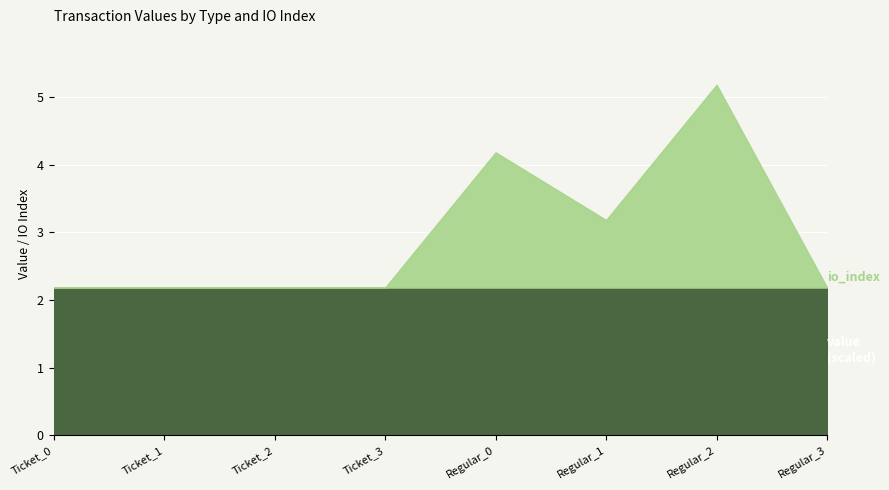

At which category is the sum across all series the highest?

Regular_2